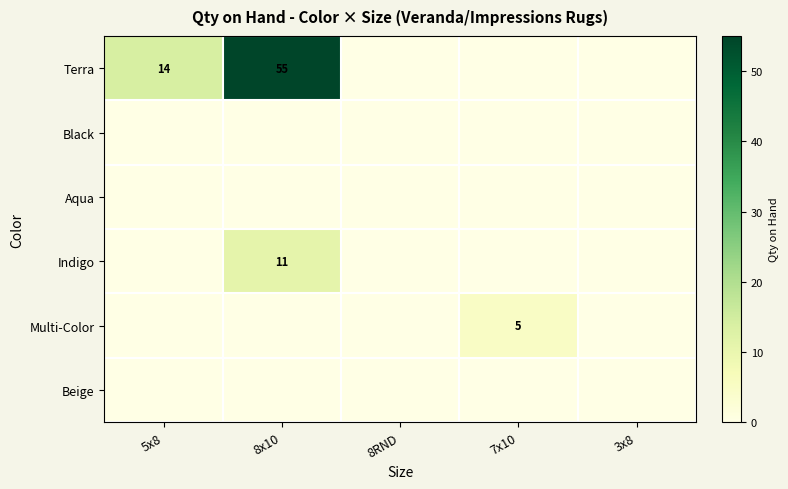

Which category has the lowest value in the Terra series?

8RND